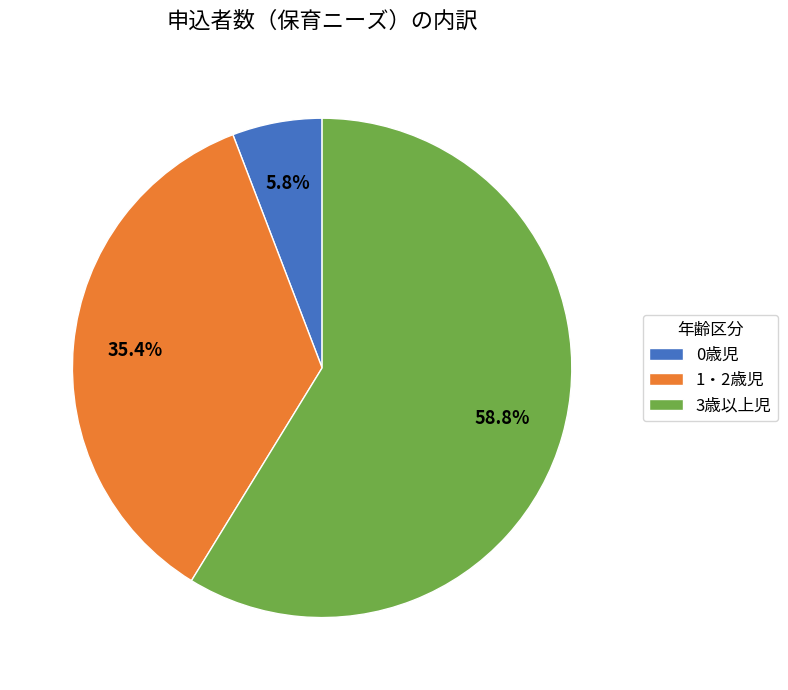

What is the smallest slice in the pie chart?

0歳児